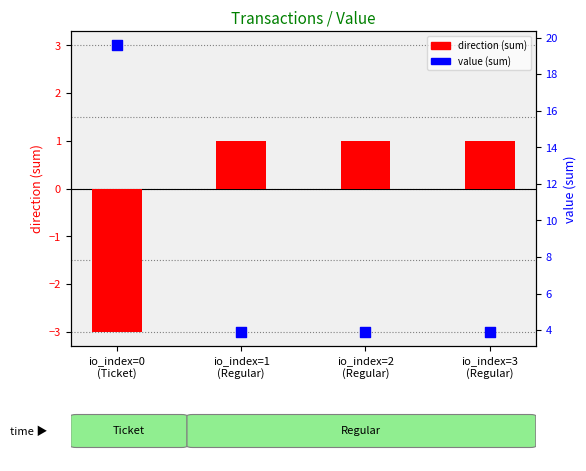

At which category is the sum across all series the highest?

io_index=0
(Ticket)